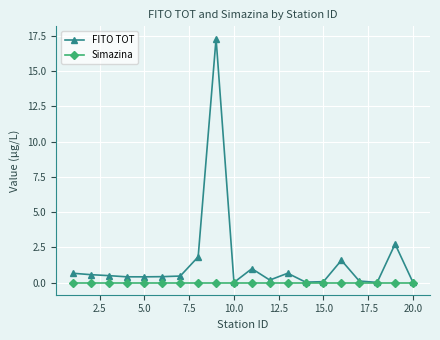

What is the maximum value shown in the chart?

17.3